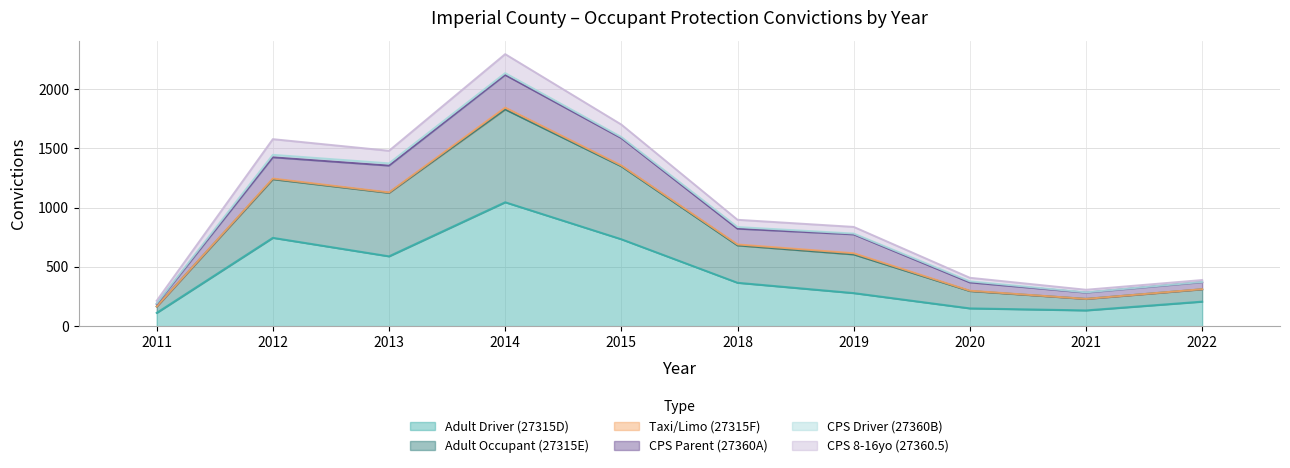

How many categories are shown in the chart?

10